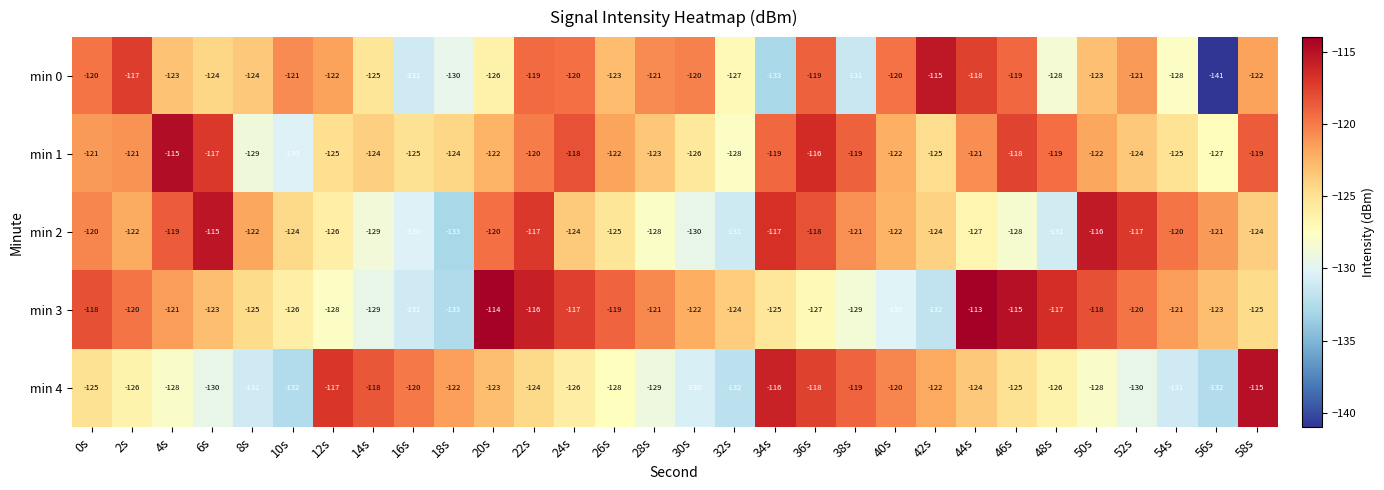

What is the minimum value shown in the chart?

-141